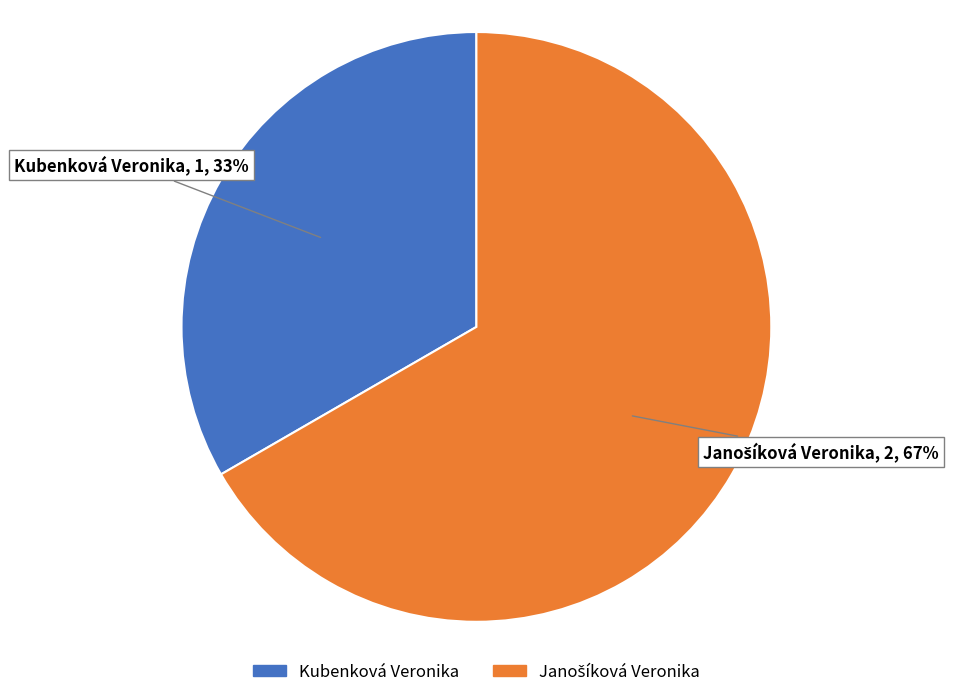

What is the smallest slice in the pie chart?

Kubenková Veronika